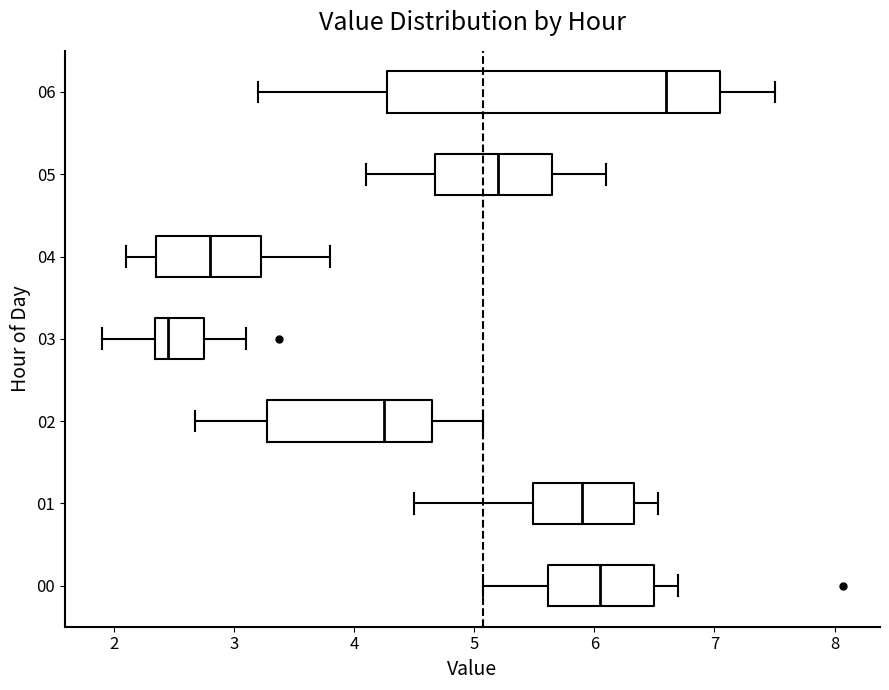

Where is the left edge of the box at y = 00 on the x-axis? The values are not printed on the chart, so give them approximately, as read against the axis.

5.6